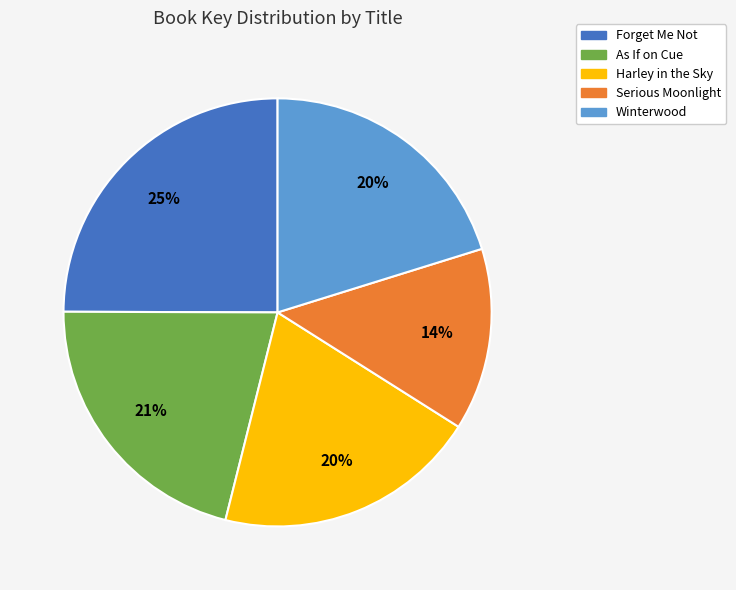

Does any single category account for the majority?

No